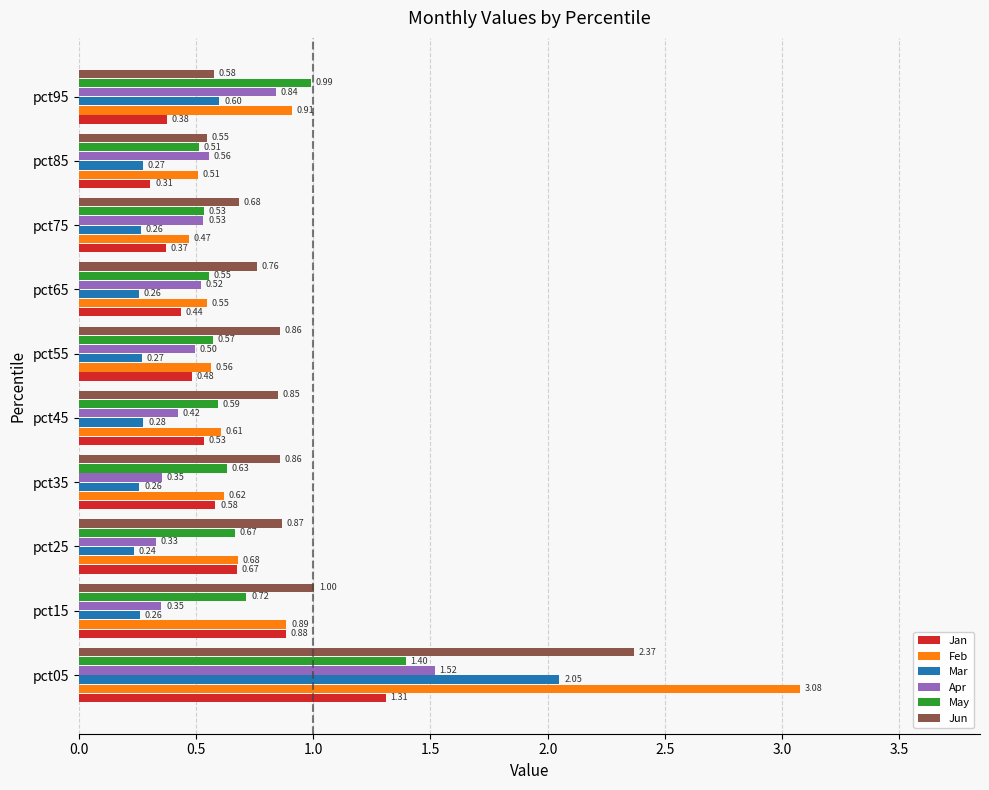

List the series in order of their peak value, highest first.

Feb, Jun, Mar, Apr, May, Jan